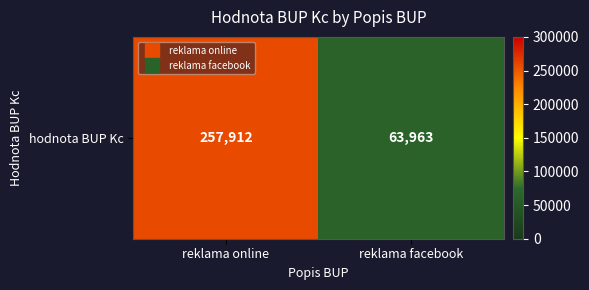

What is the difference between the maximum and minimum values?

193949